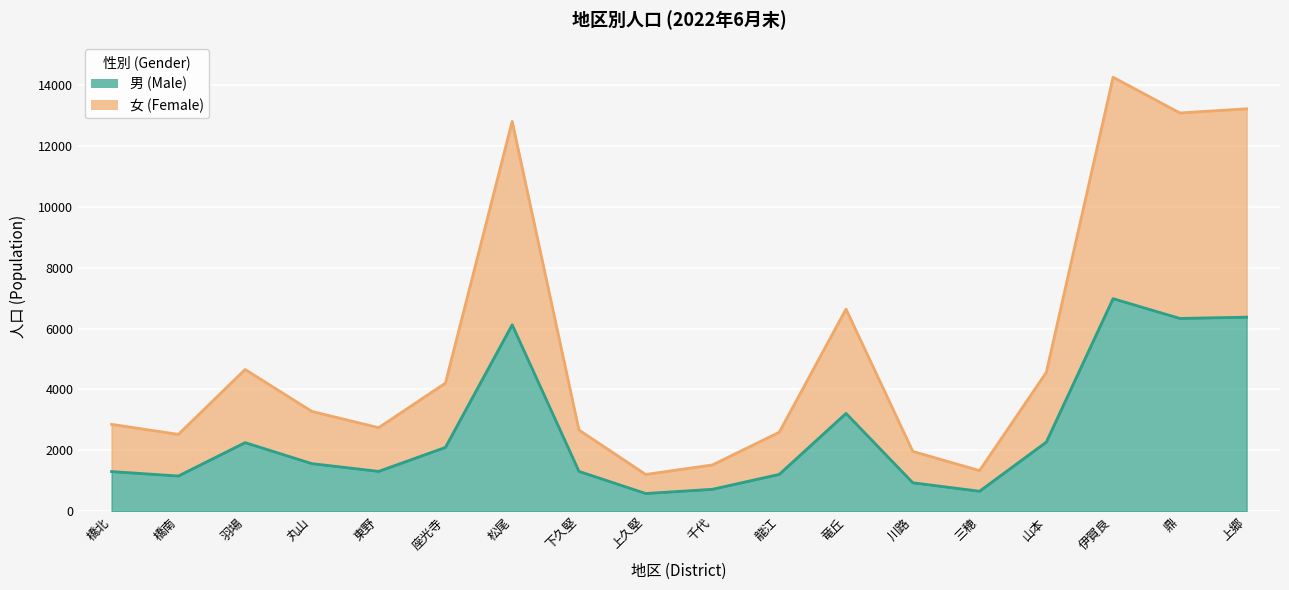

What is the difference between the maximum and minimum values in the 女 (Female) series?

13038